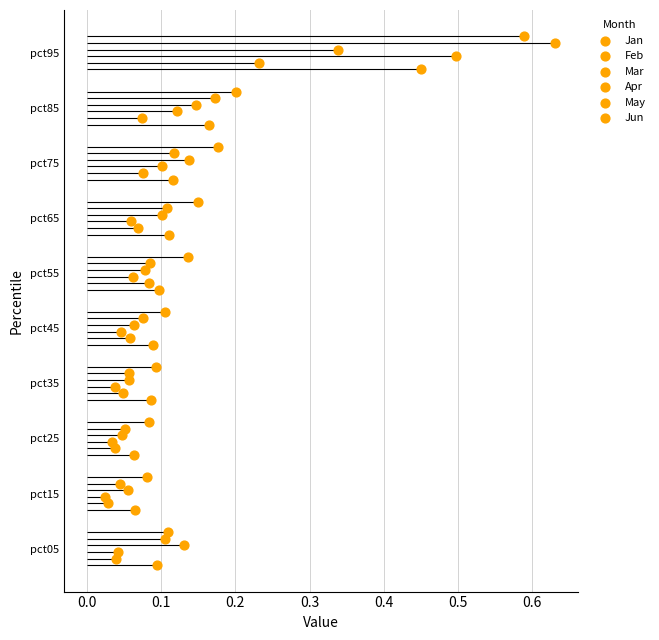

Which series reaches the minimum Y coordinate?

Jan